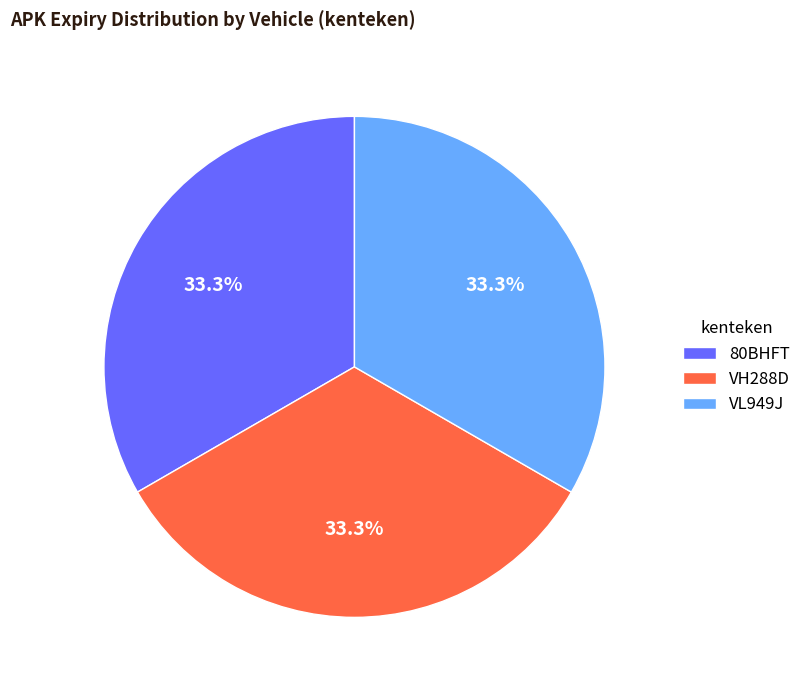

Does any single category account for the majority?

No